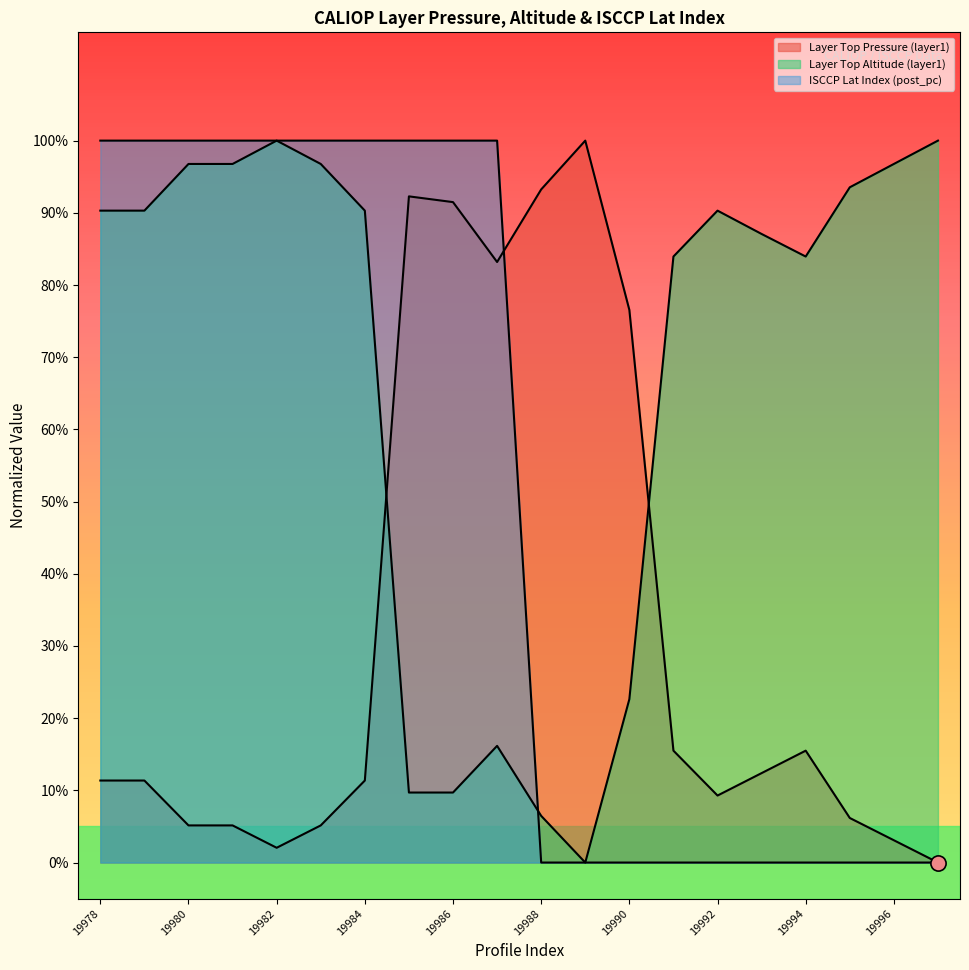

What are all the series names shown in the legend?

caliop_1km_layer_top_pressure_layer1, caliop_1km_layer_top_altitude_layer1, isccp_lat_index_post_pc